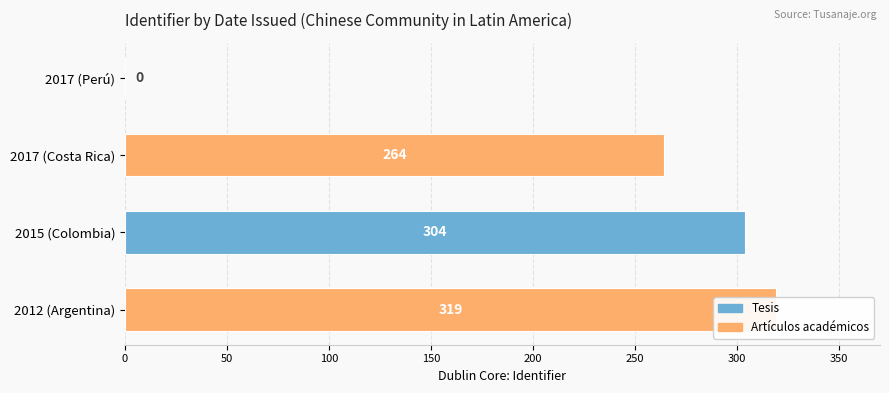

Reading left to right, what are all the values shown in this chart?

0	264	304	319